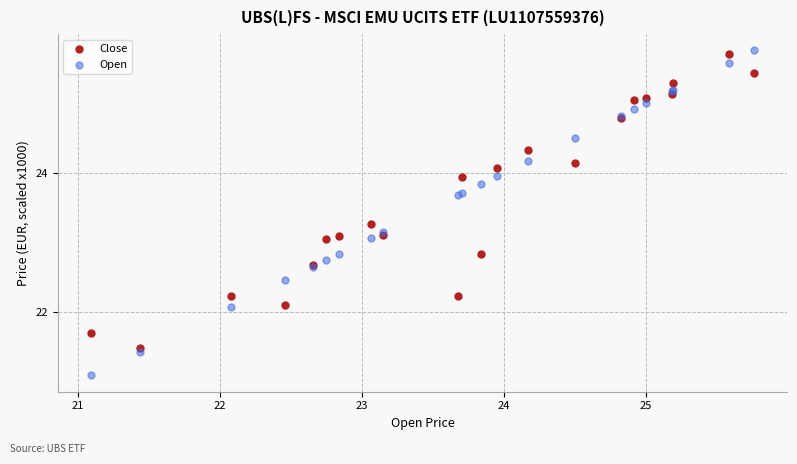

What are all the series names shown in the legend?

Close, Open